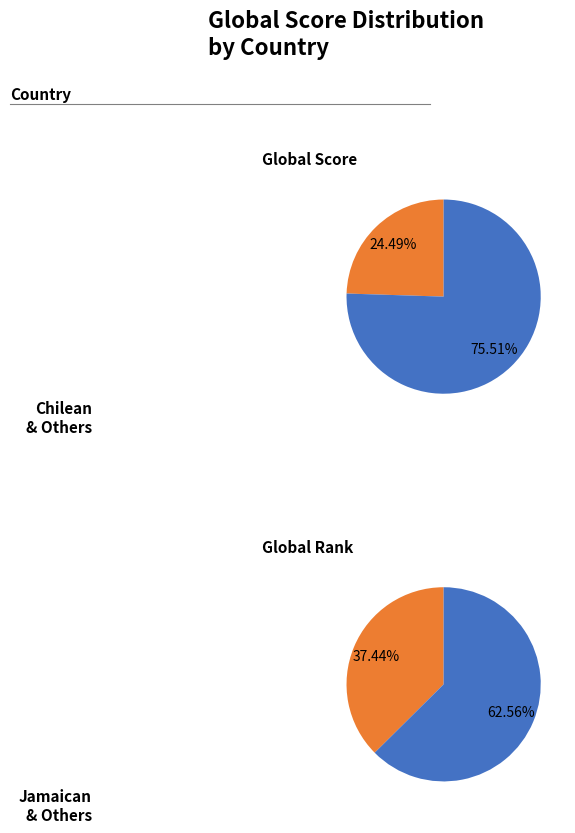

Is 2666 the majority of the pie?

Yes